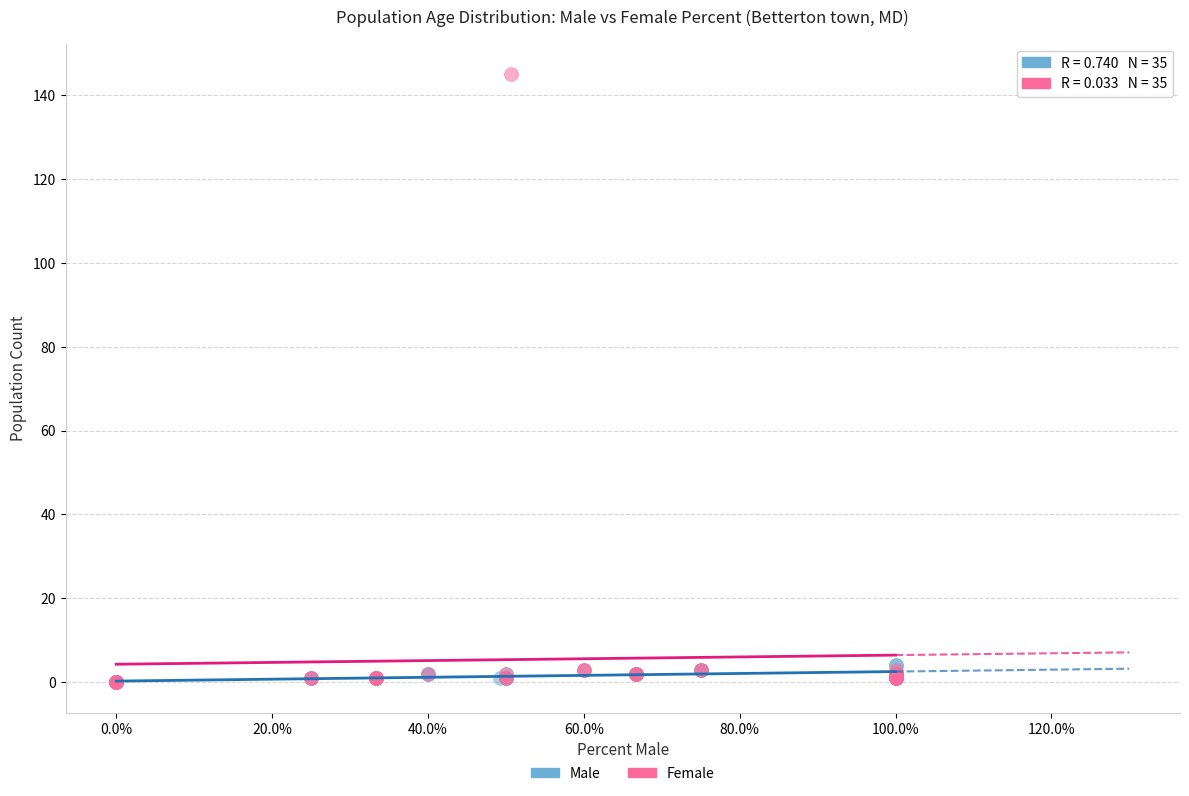

Which series has the largest Y range (max minus min)?

Female